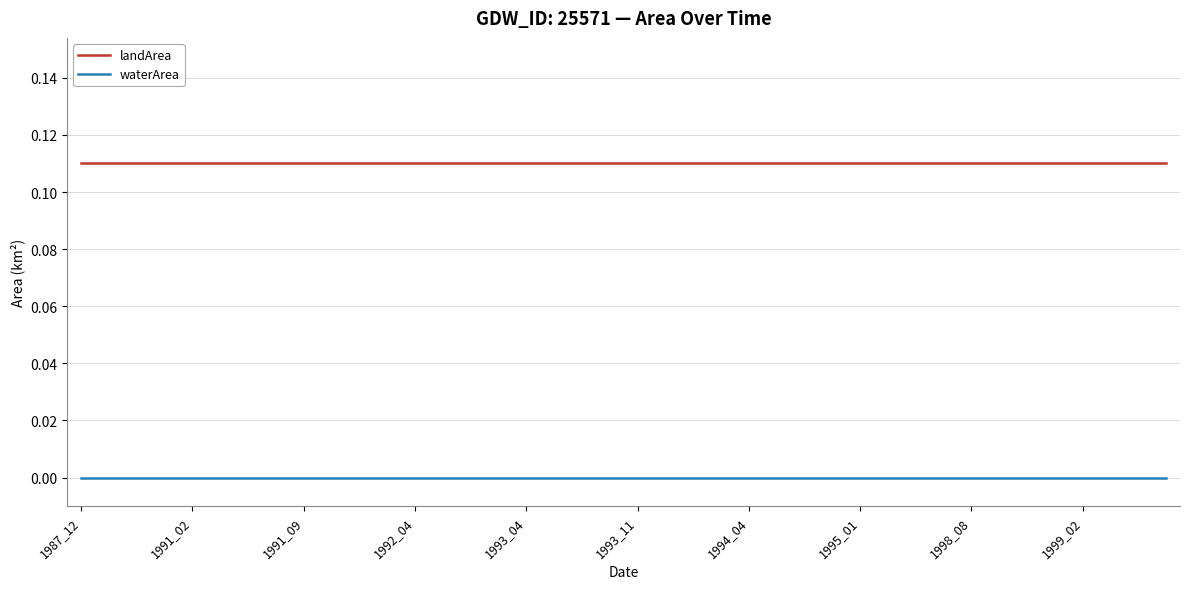

List the series in order of their overall mean, lowest first.

waterArea, landArea